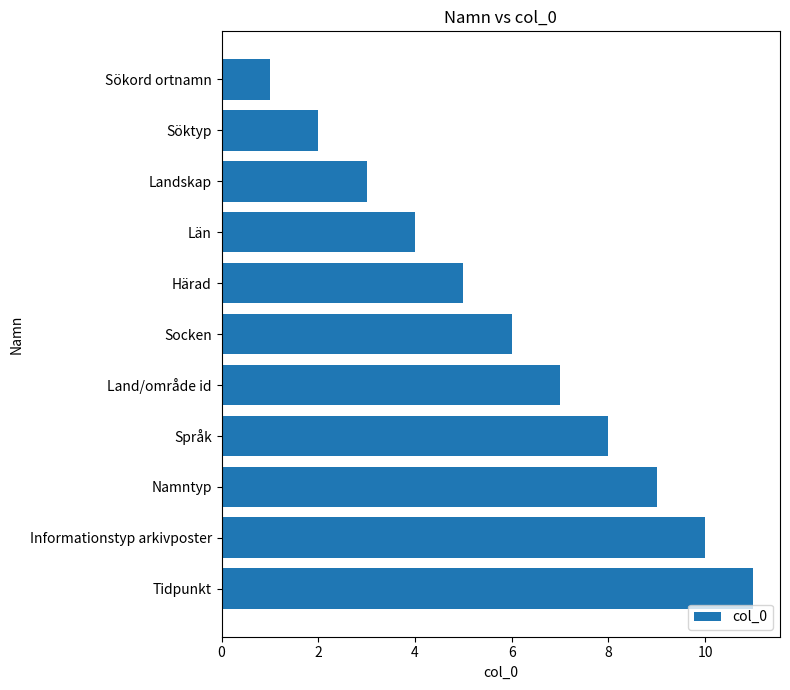

How many values are between 3 and 9?

7